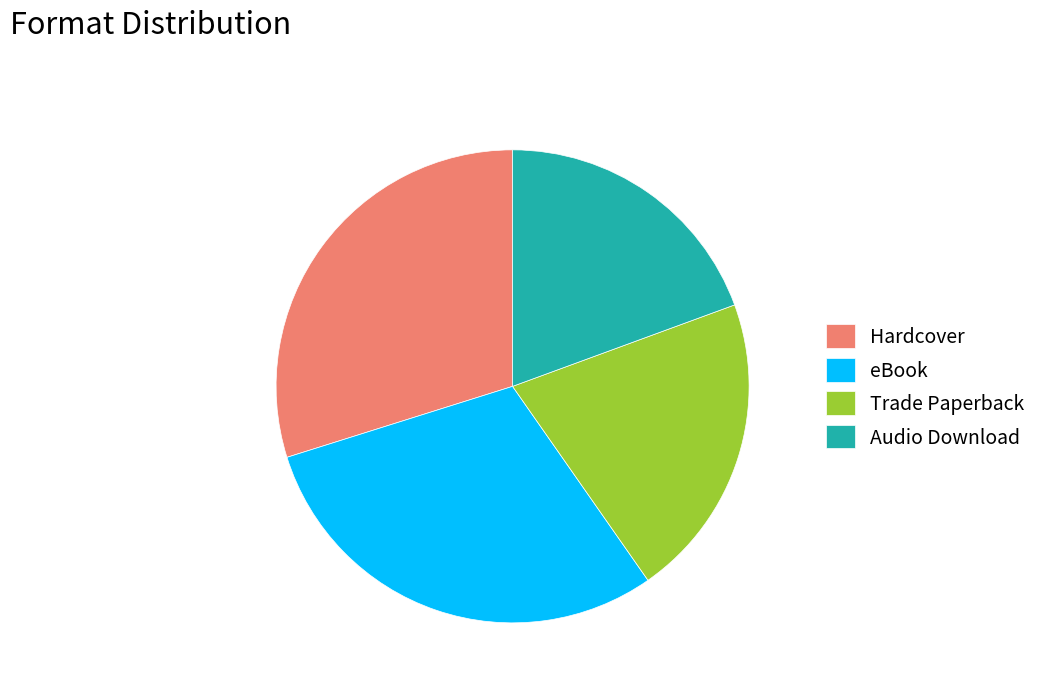

Is Hardcover the majority of the pie?

No